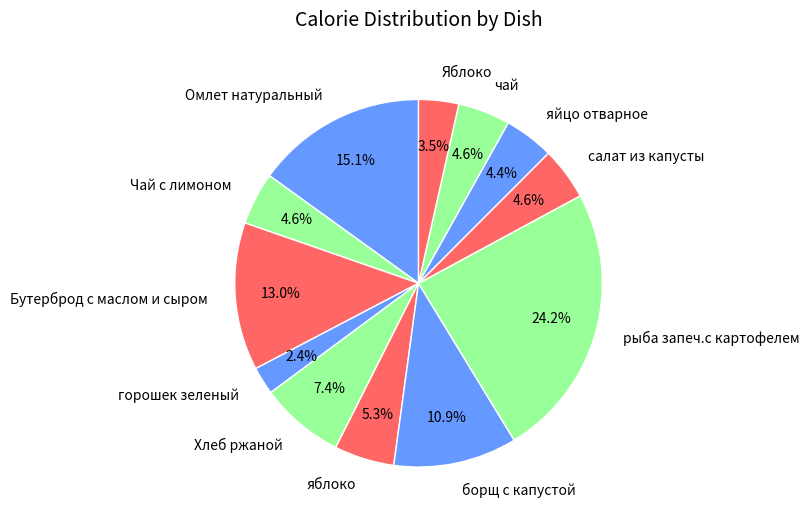

Is it true that рыба запеч.с картофелем is 9% of the pie?

False